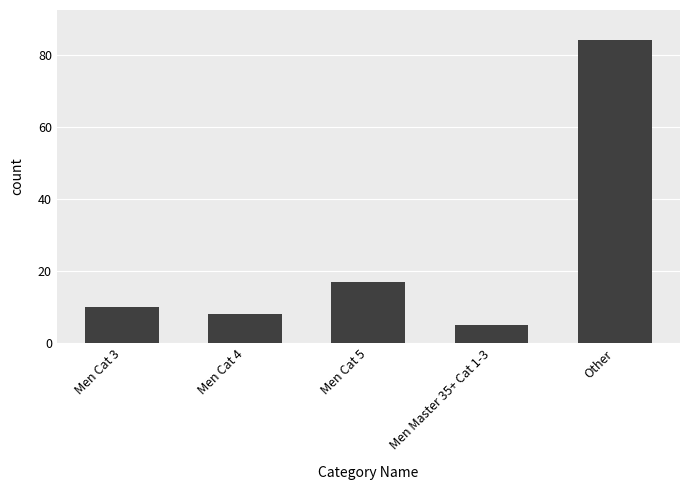

What value does the data have at Men Master 35+ Cat 1-3, to the nearest 5?

5